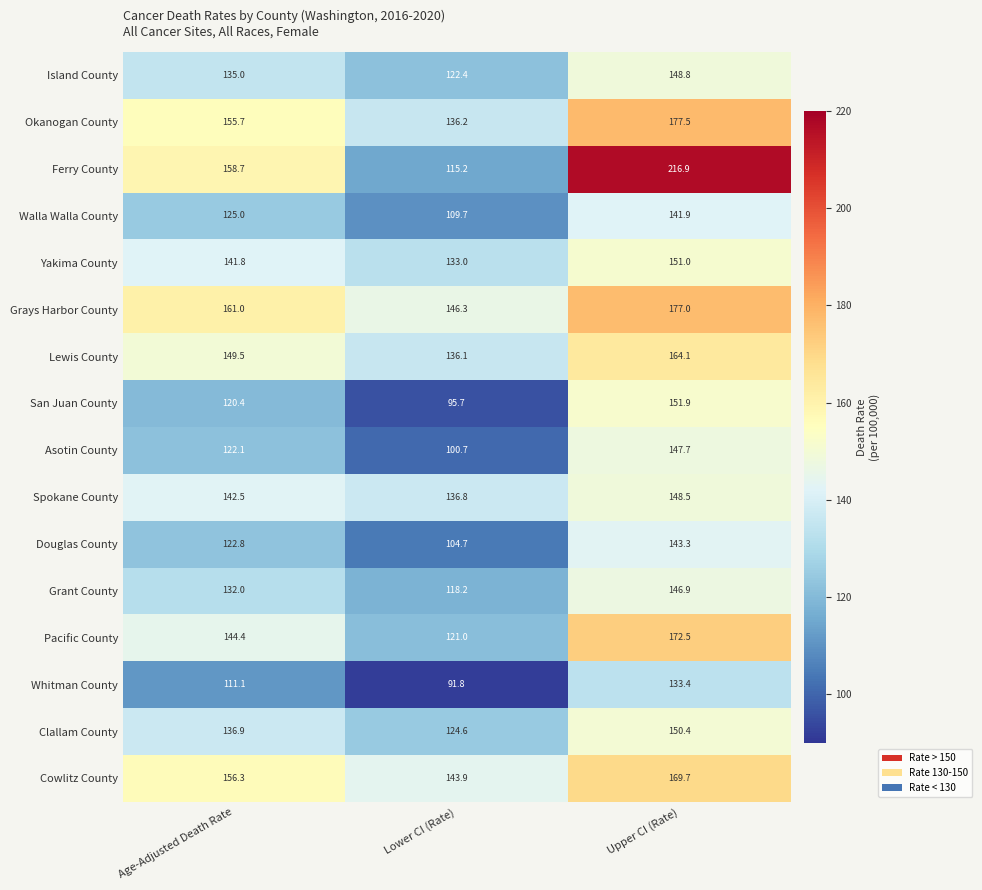

What is the spread (max minus min) of values at Age-Adjusted Death Rate?

49.9